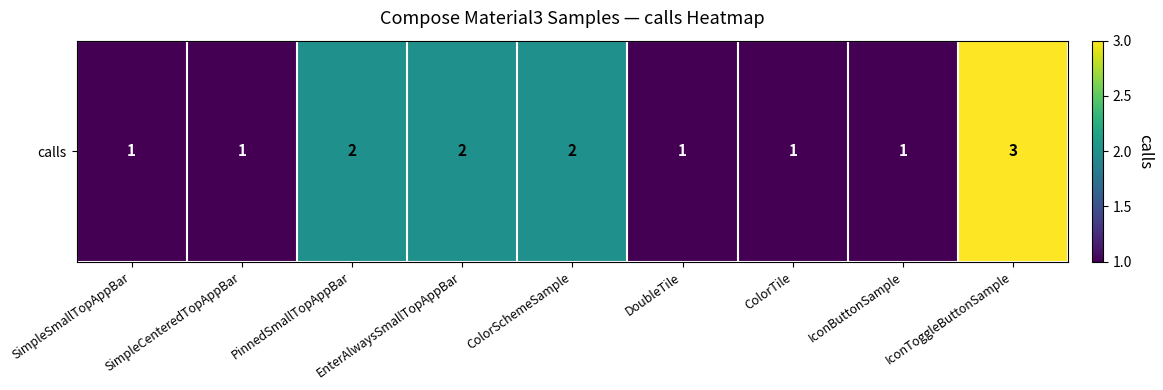

The chart shows a value of 1 at EnterAlwaysSmallTopAppBar. True or false?

False